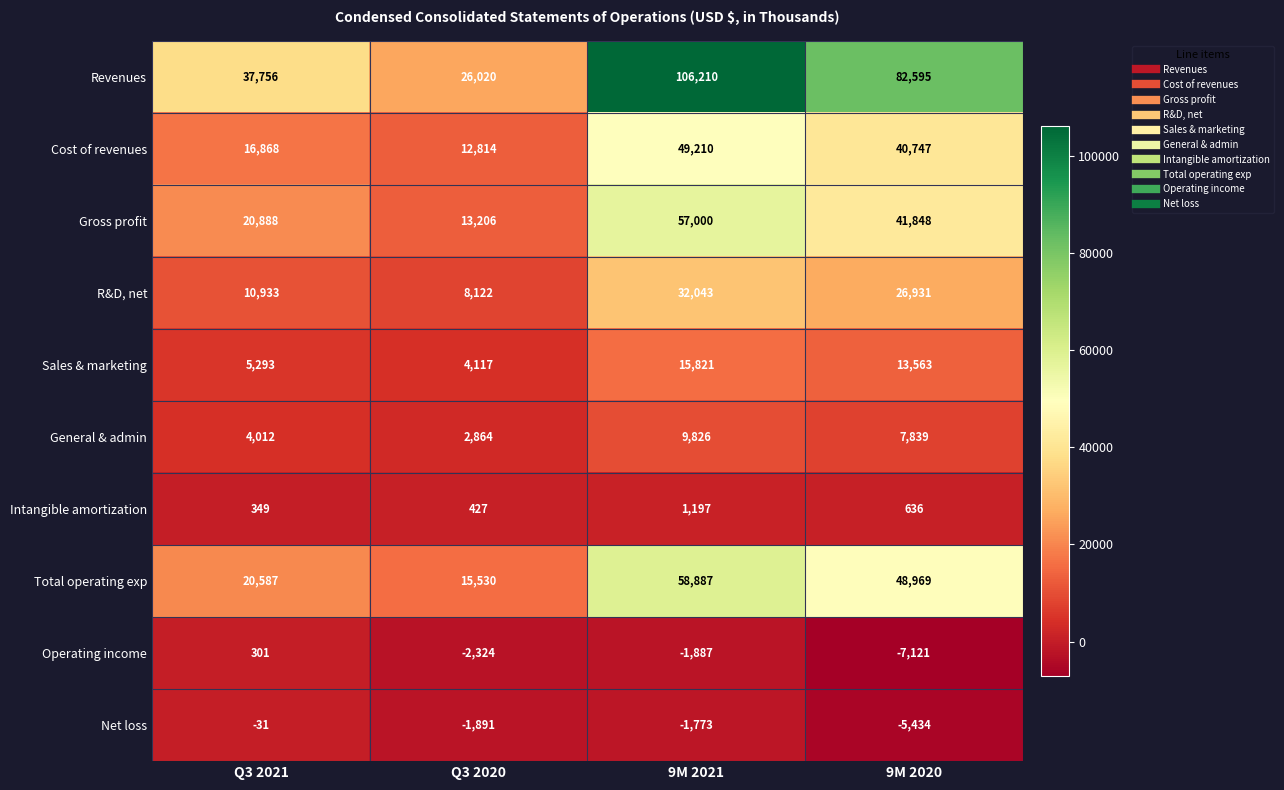

Which series changed the most between Q3 2021 and Q3 2020?

Revenues